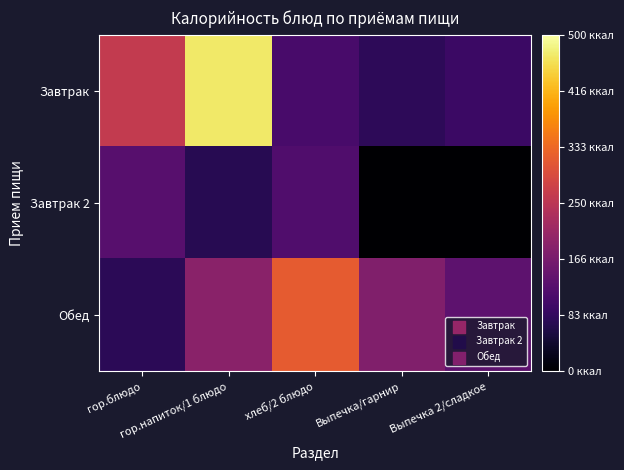

Reading left to right, what are all the values shown in this chart?

Завтрак: гор.блюдо=260.2	гор.напиток/1 блюдо=469.7	хлеб/2 блюдо=108.1	Выпечка/гарнир=77.2	Выпечка 2/сладкое=92.8
Завтрак 2: гор.блюдо=126.0	гор.напиток/1 блюдо=70.5	хлеб/2 блюдо=118.0	Выпечка/гарнир=0.0	Выпечка 2/сладкое=0.0
Обед: гор.блюдо=75.3	гор.напиток/1 блюдо=188.9	хлеб/2 блюдо=315.6	Выпечка/гарнир=175.8	Выпечка 2/сладкое=133.3